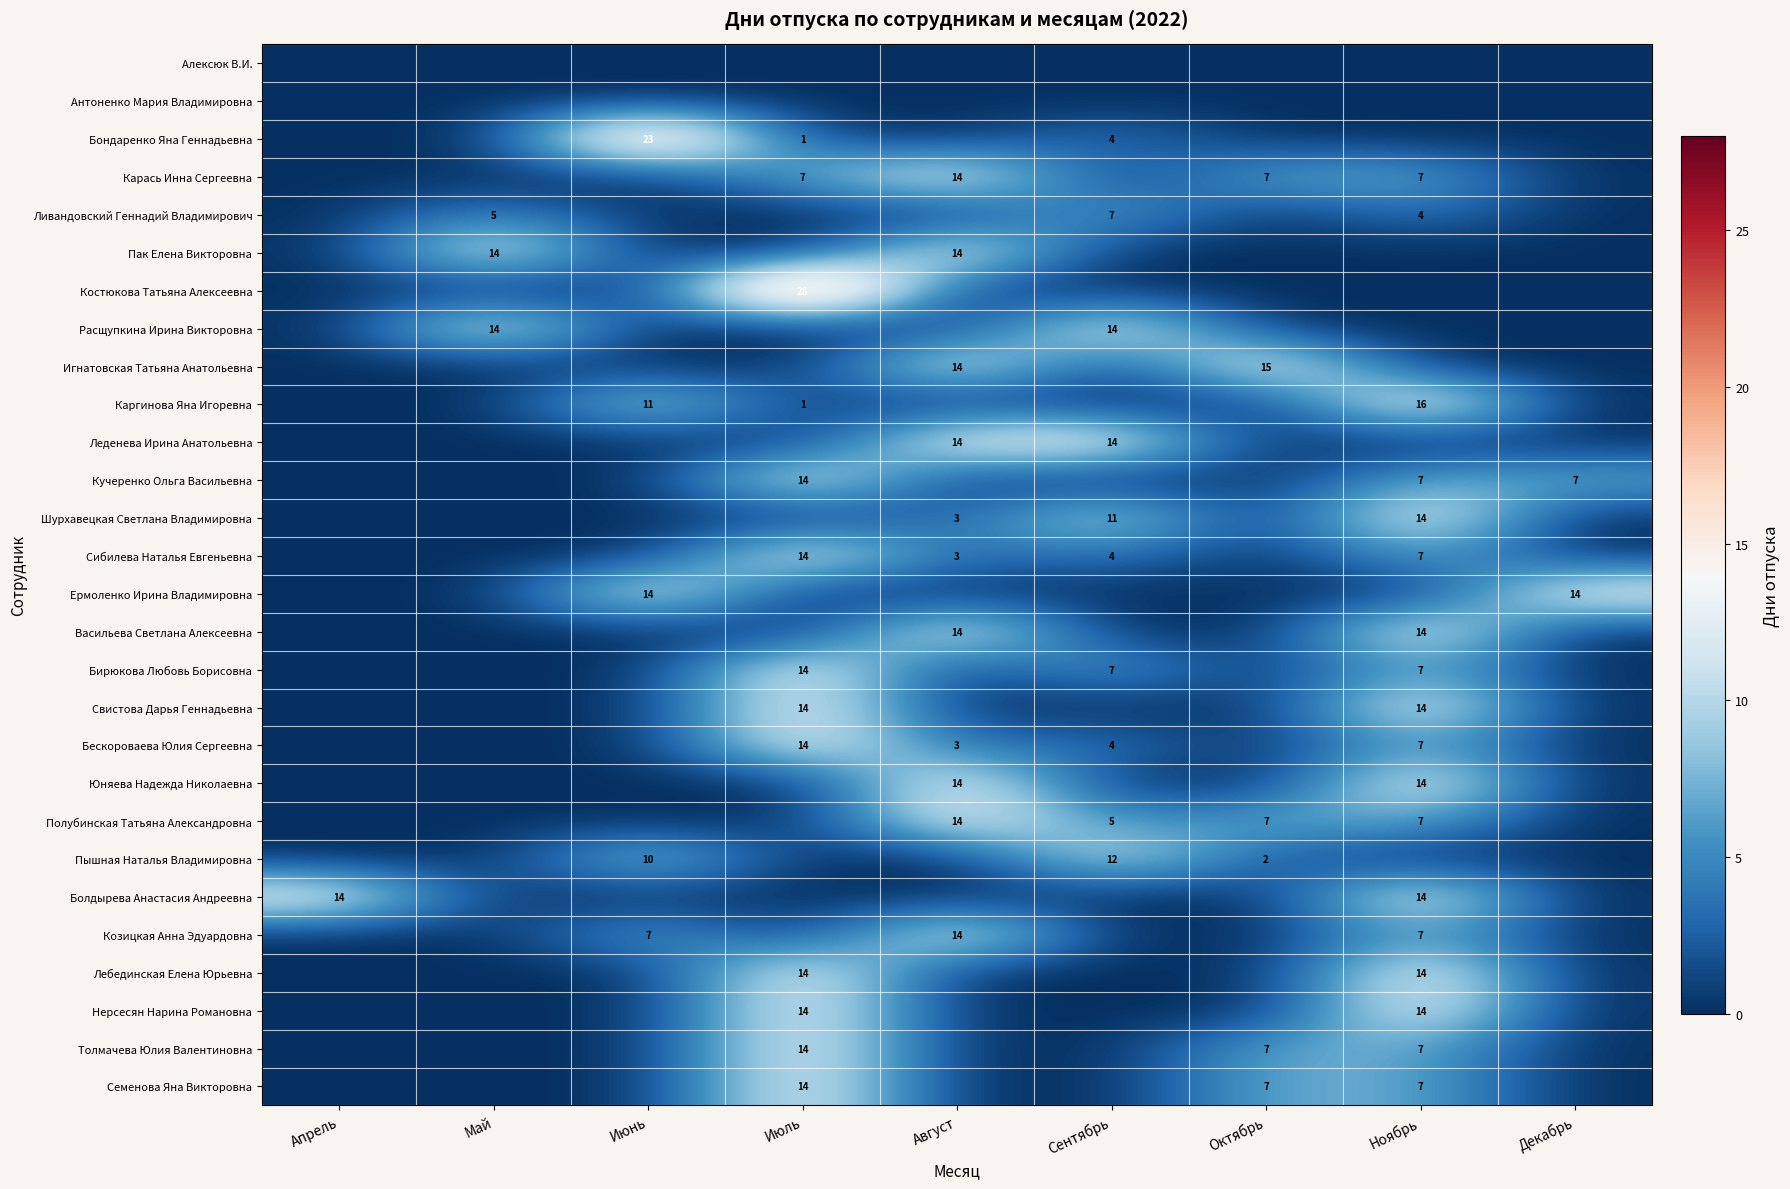

The Полубинская Татьяна Александровна series shows 5 at Октябрь. True or false?

False